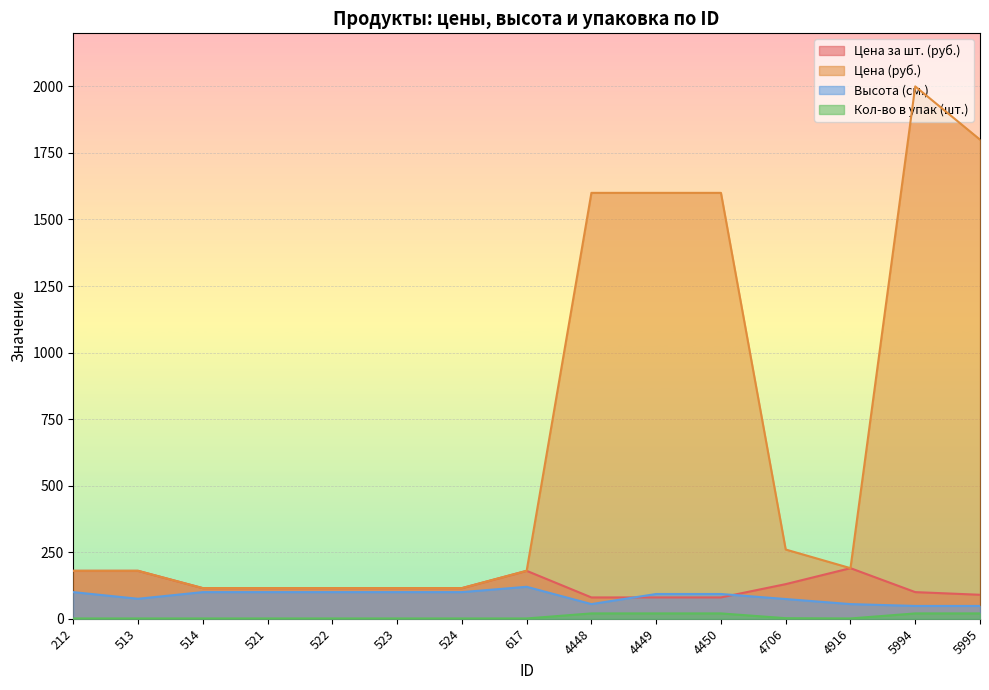

Which series has the largest total across all categories?

Цена (руб.)